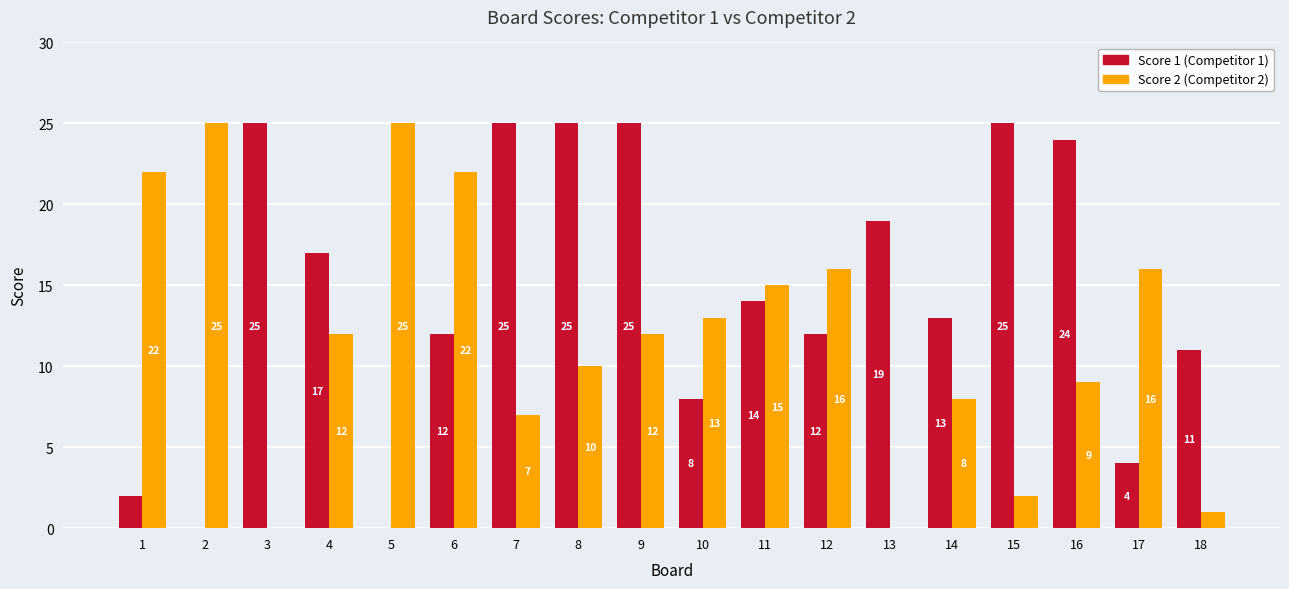

What is the total value across all series at 11?

29